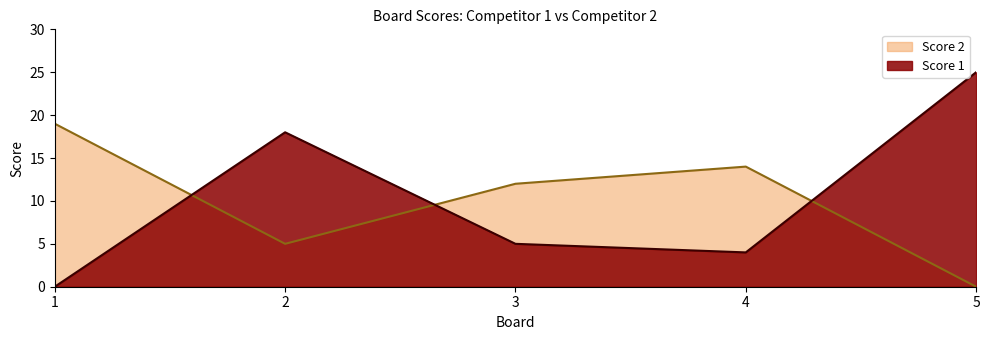

What is the value of the Score 2 point at the 2nd from the left?

5